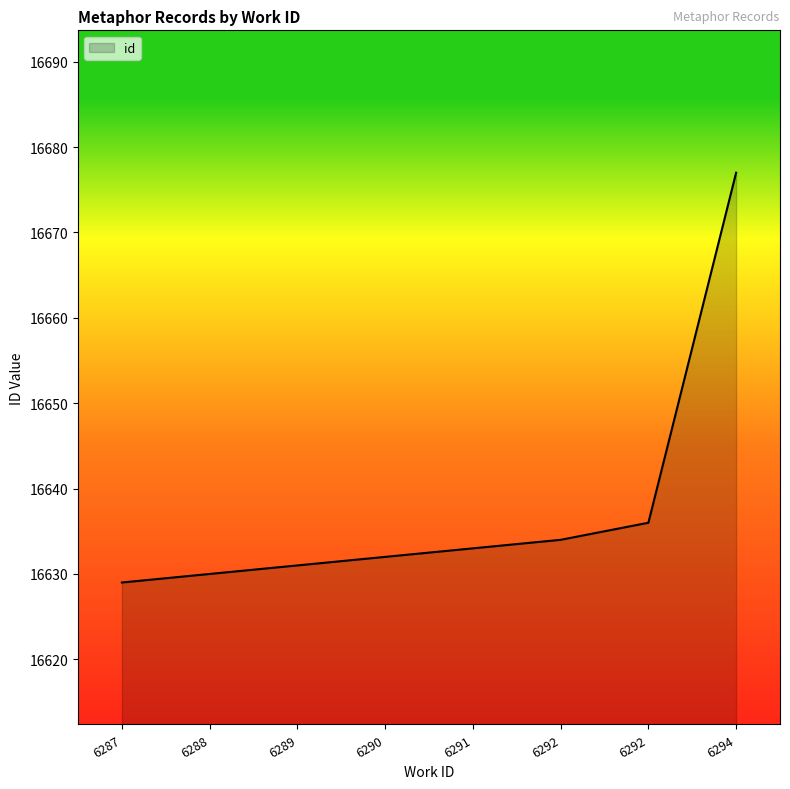

What is the difference between the maximum and second lowest values?

47